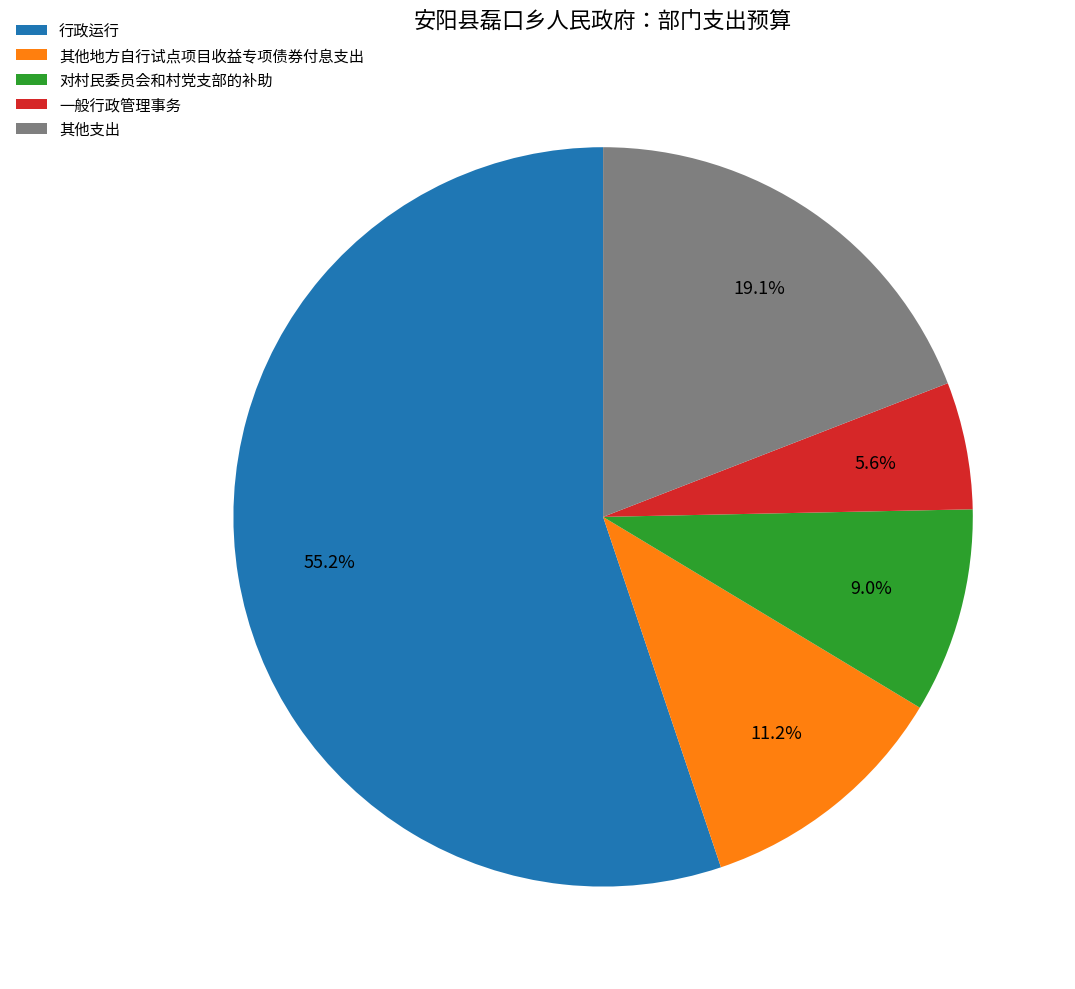

Which category has the smallest portion of the pie?

一般行政管理事务